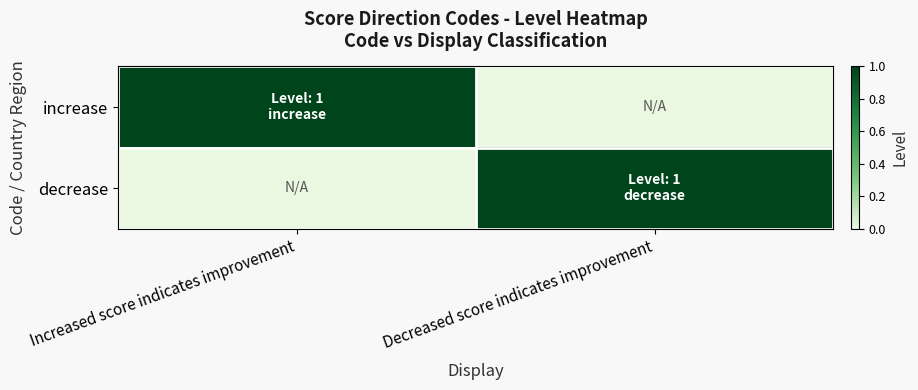

Rank the series at Increased score indicates improvement from lowest to highest value.

decrease, increase